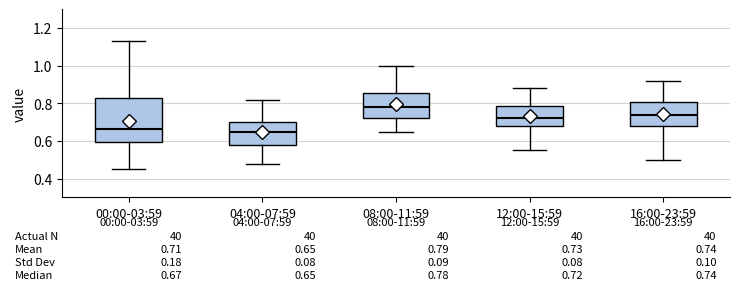

Which box's median line is the highest?

08:00-11:59